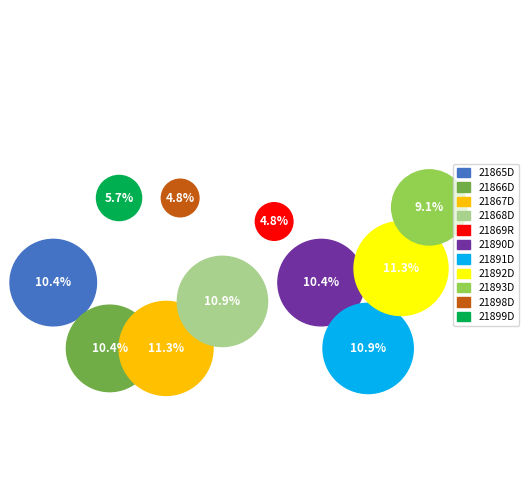

What percentage do 21891D and 21868D together represent?

21.7%